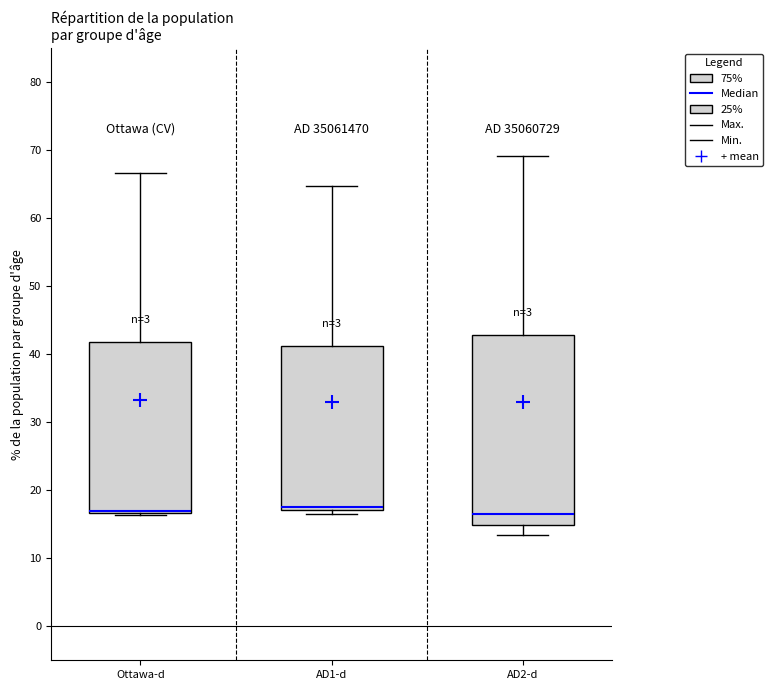

Reading left to right, transcribe this box plot: for each box, give where its median line is, the range the box spans, and where its two whiskers end, as read against the y-axis. The values are not printed on the chart, so give them approximately, as read against the axis.

Ottawa-d: median 17 (drawn on the box's lower edge), box 17 to 42, whiskers 16 to 67
AD1-d: median 18, box 17 to 41, whiskers 17 (just below the box's lower edge) to 65
AD2-d: median 17, box 15 to 43, whiskers 13 to 69